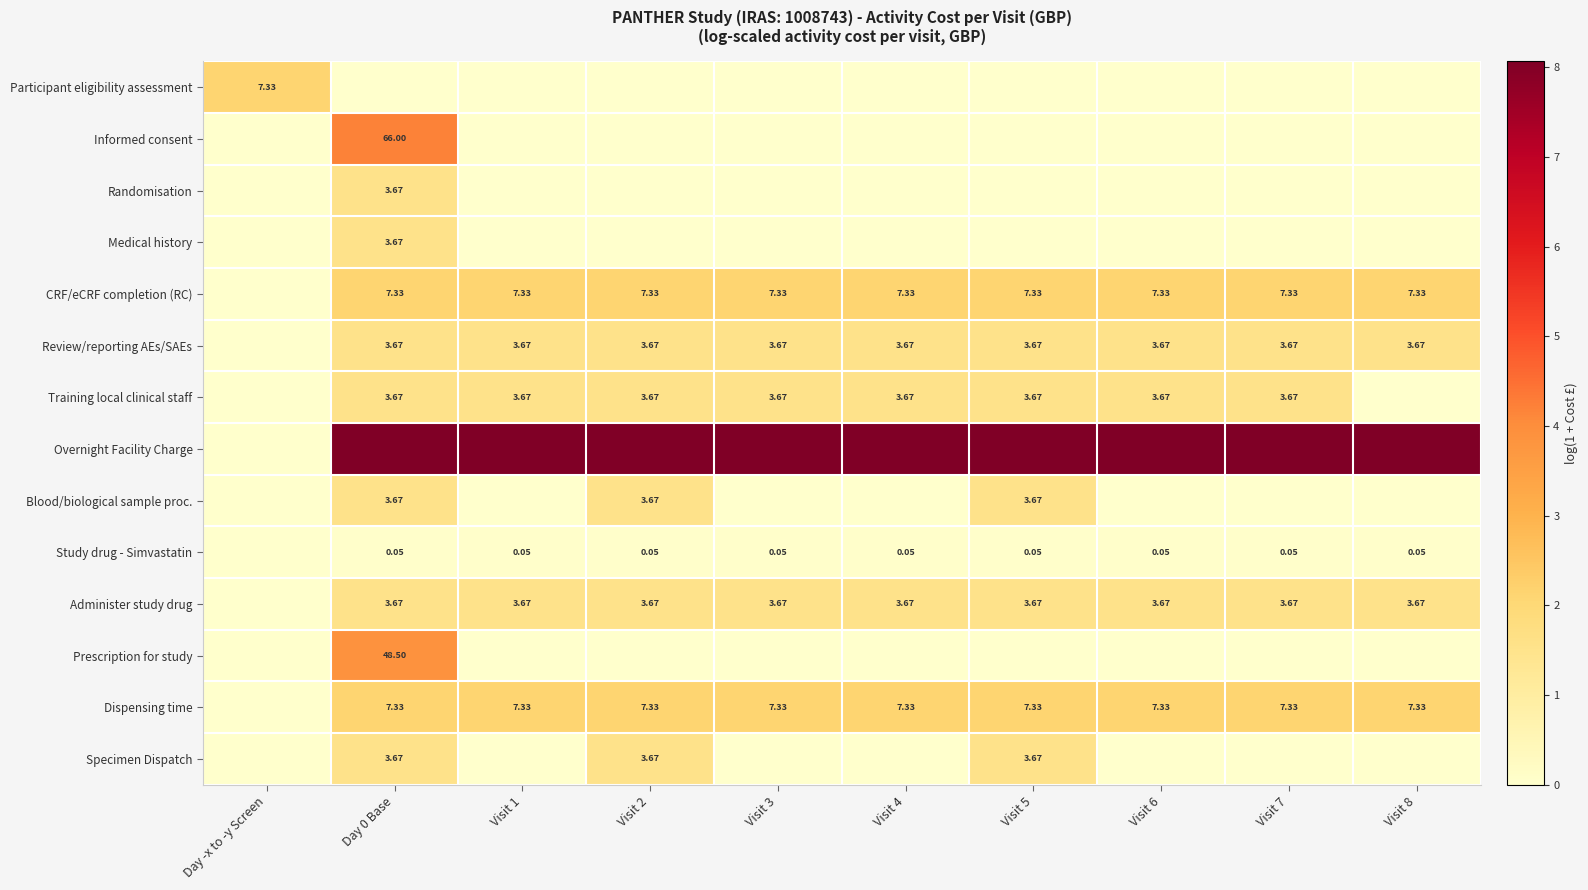

The Overnight Facility Charge series shows 1.7 at Visit 8. True or false?

False